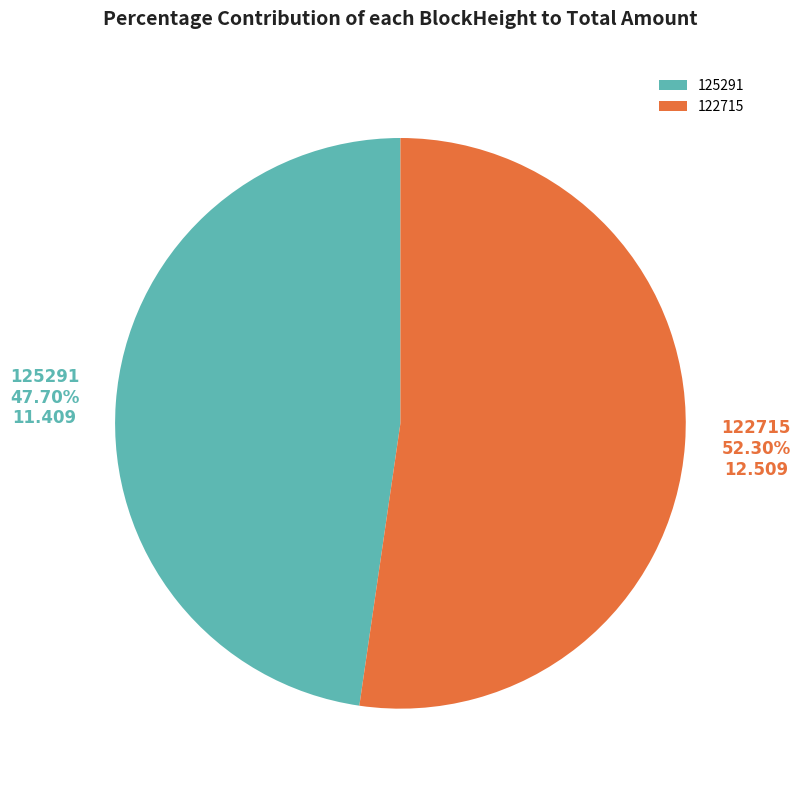

What percentage do 125291 and 122715 together represent?

100.0%